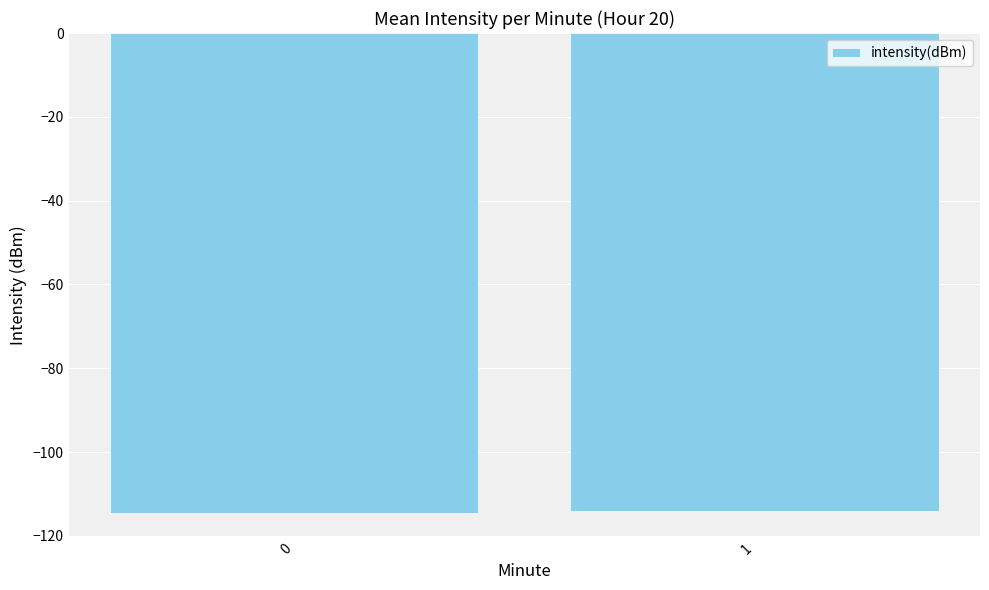

What is the change in value from 0 to 1?

+0.5